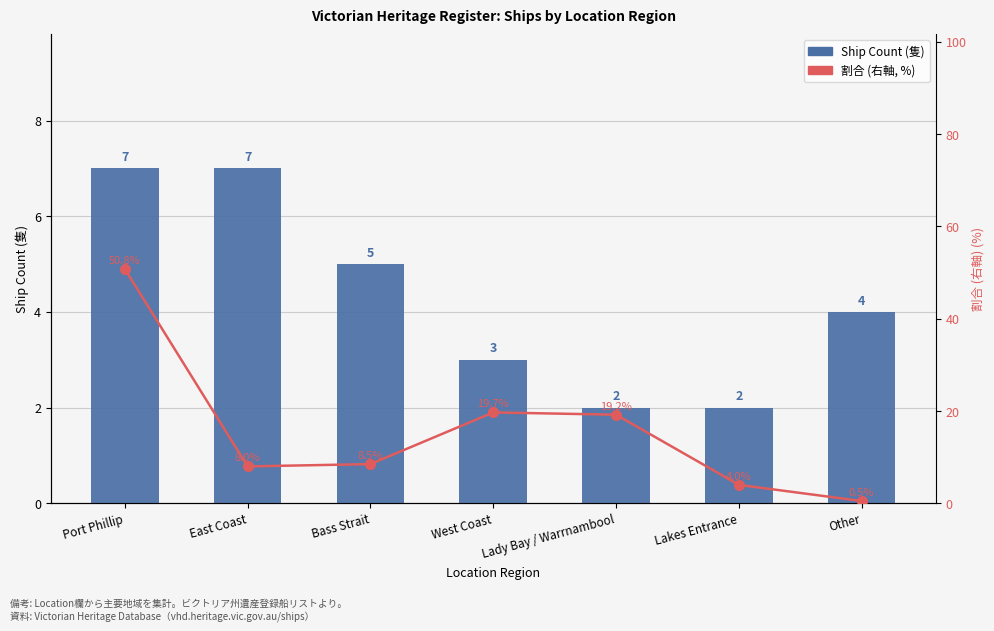

What is the difference between the highest and lowest values at Port Phillip?

43.8